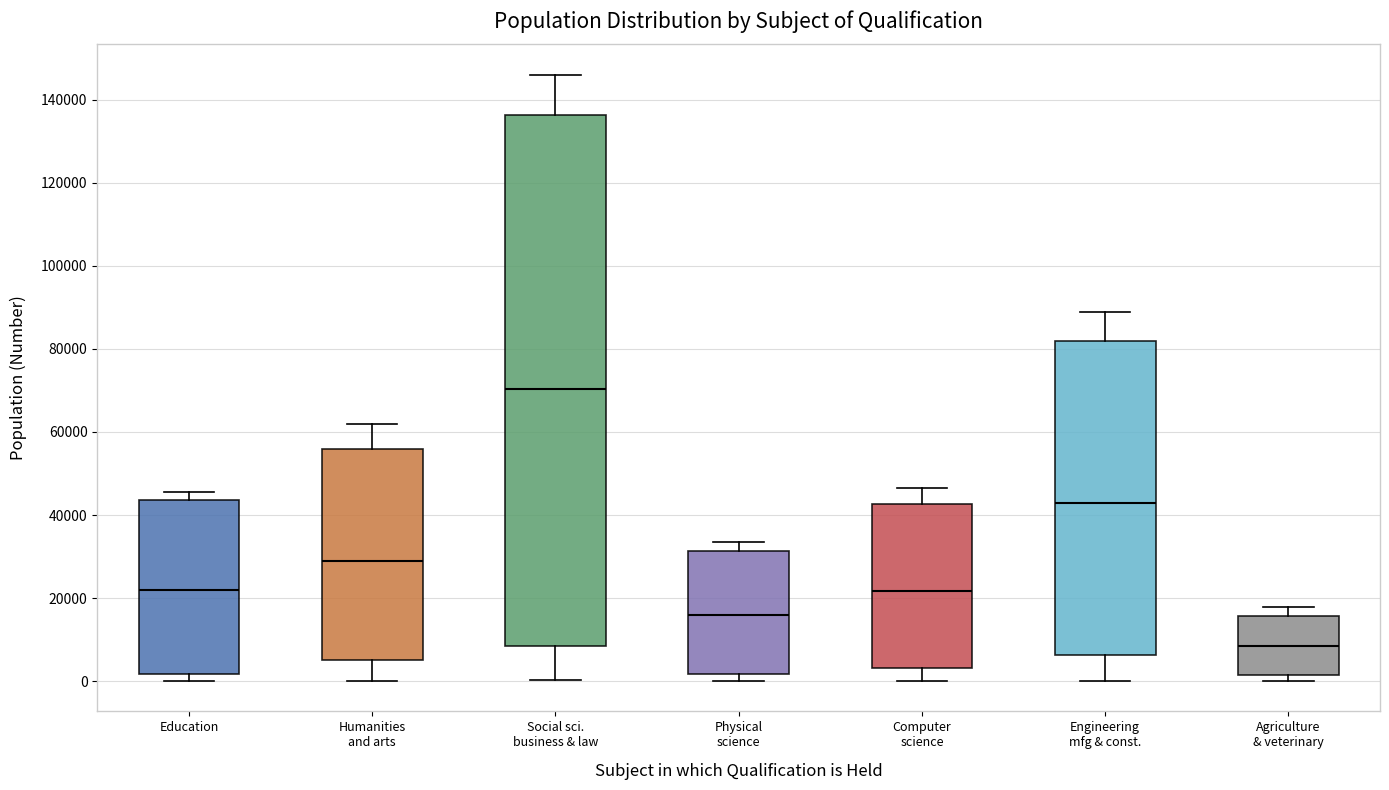

Which box is the tallest, from its lower edge to its upper edge?

Social sci. business & law